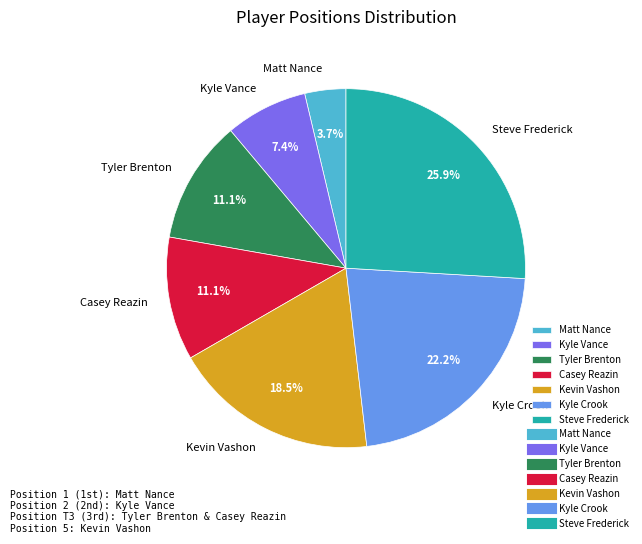

Approximately how many times larger is the value at Kyle Vance compared to Casey Reazin?

0.7